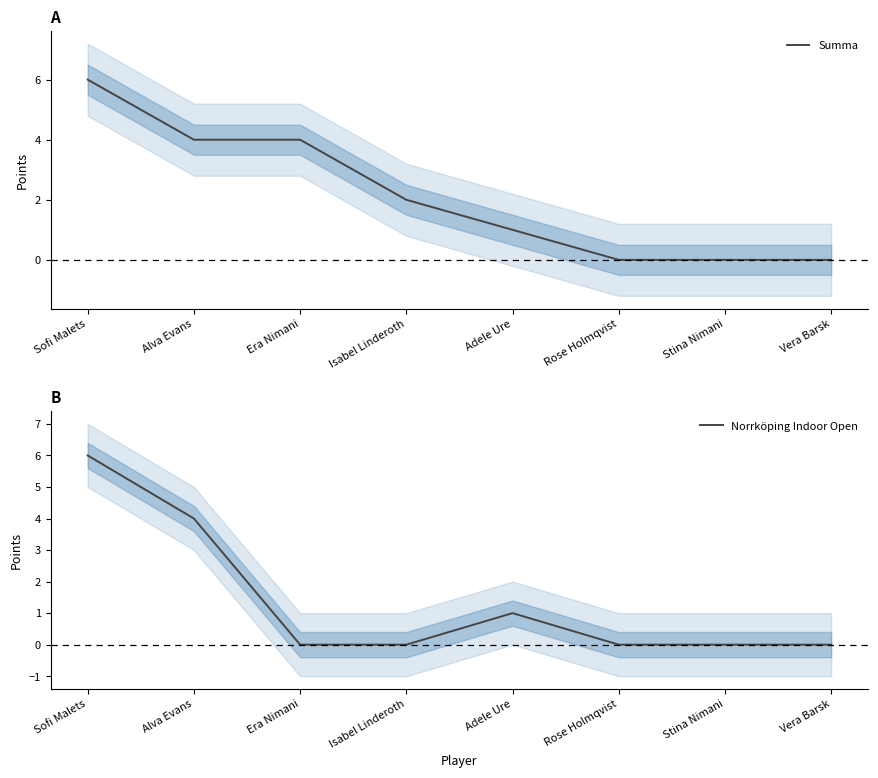

What are all the series names shown in the legend?

Summa, Norrköping Indoor Open